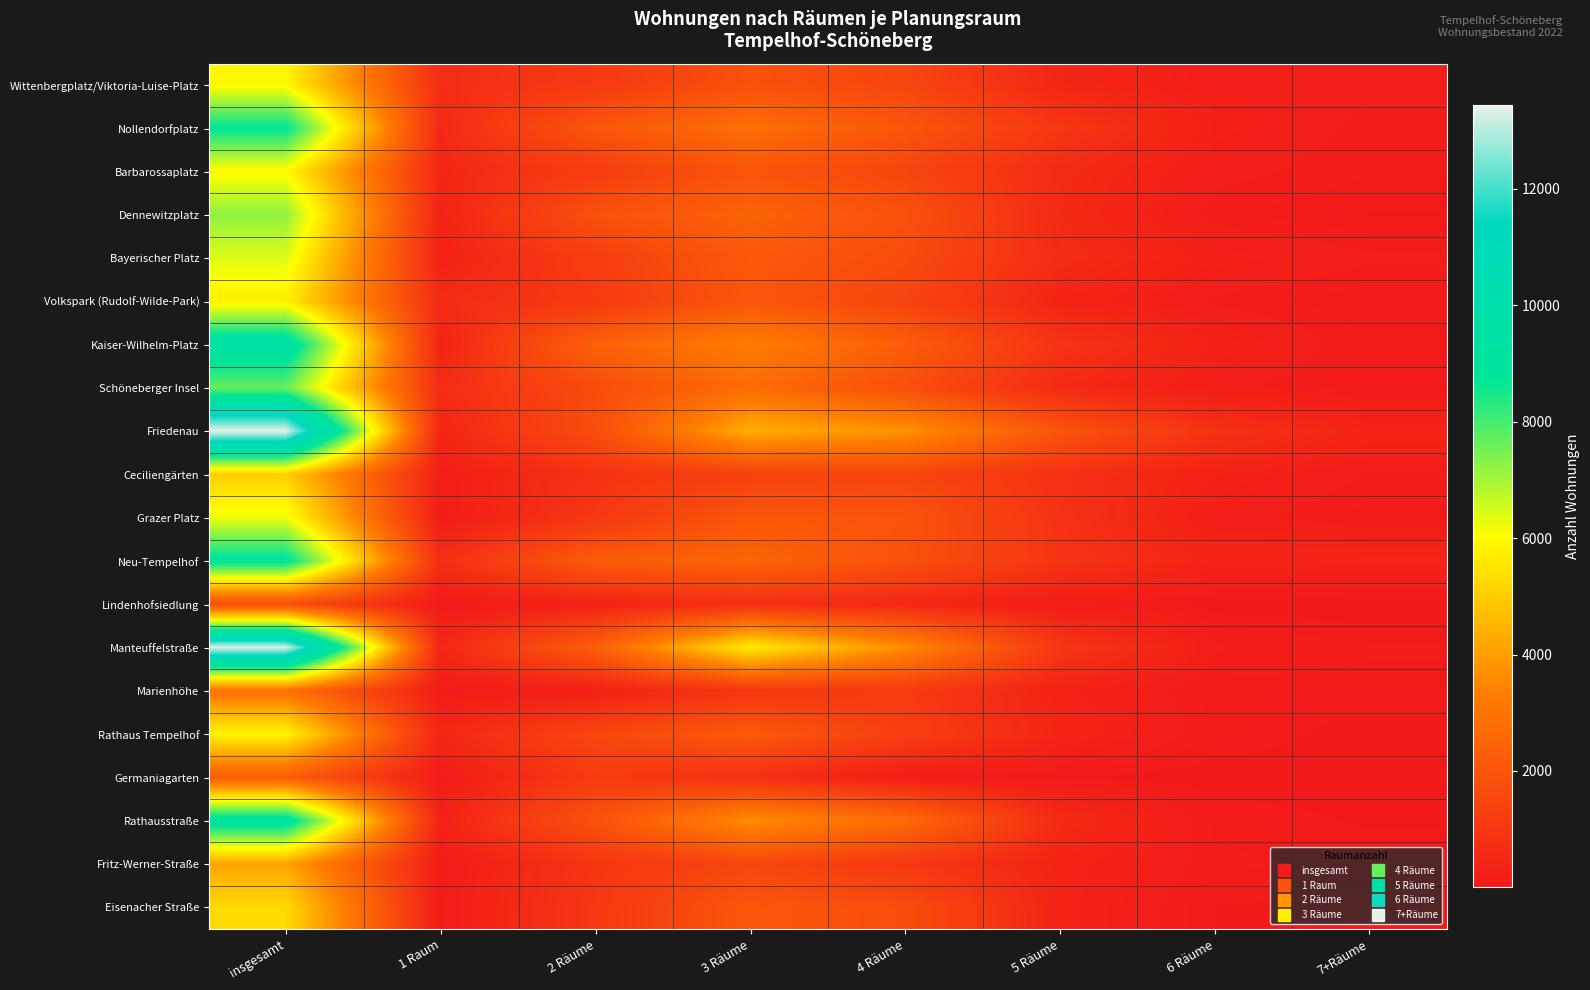

Rank the series by their maximum value, from lowest to highest.

Lindenhofsiedlung, Germaniagarten, Marienhöhe, Fritz-Werner-Straße, Ceciliengärten, Eisenacher Straße, Volkspark (Rudolf-Wilde-Park), Rathaus Tempelhof, Wittenbergplatz/Viktoria-Luise-Platz, Barbarossaplatz, Grazer Platz, Bayerischer Platz, Dennewitzplatz, Schöneberger Insel, Nollendorfplatz, Neu-Tempelhof, Rathausstraße, Kaiser-Wilhelm-Platz, Manteuffelstraße, Friedenau